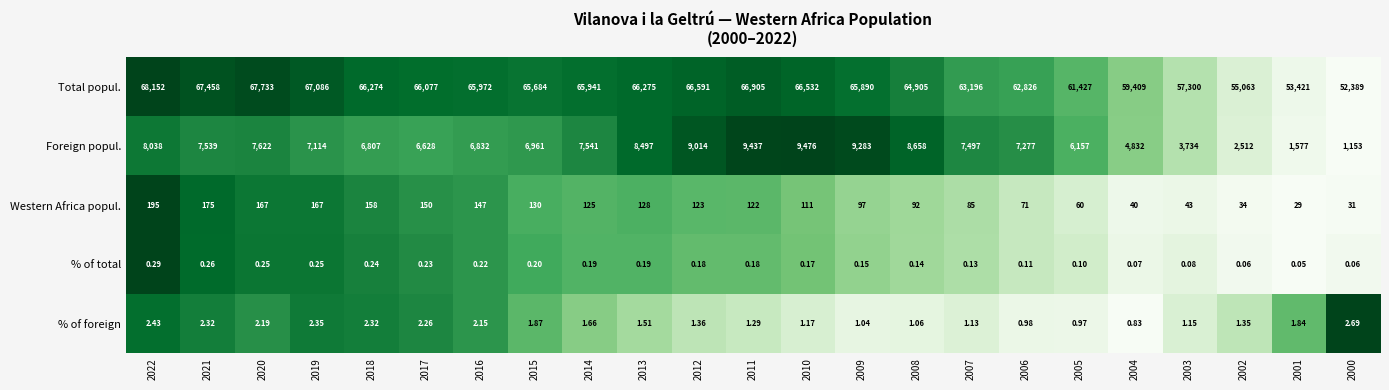

Rank the series by their maximum value, from highest to lowest.

Total popul., Foreign popul., Western Africa popul., % of foreign, % of total